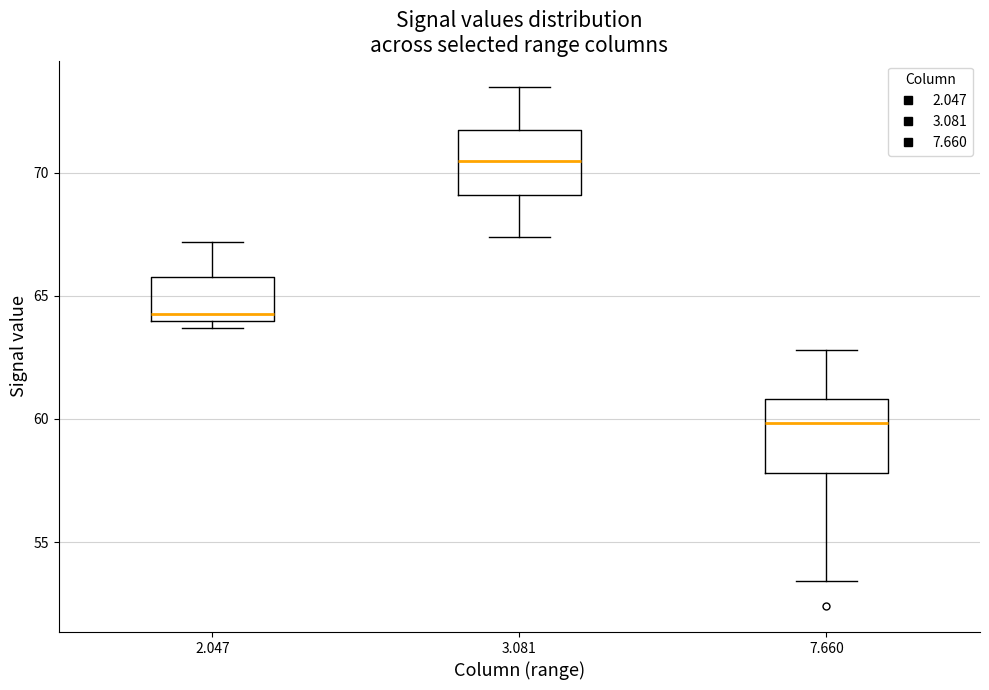

Where is the upper edge of the box at x = 2.047 on the y-axis? The values are not printed on the chart, so give them approximately, as read against the axis.

66.0